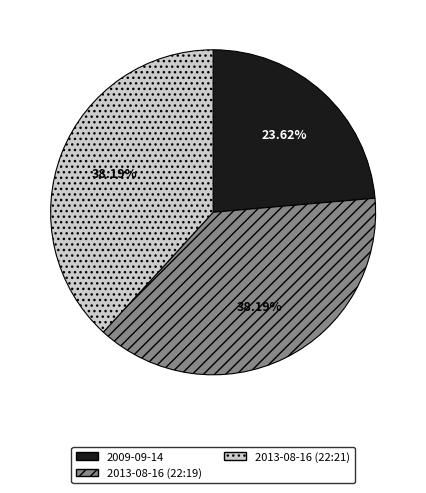

To the nearest percent, what is the average slice percentage?

33%